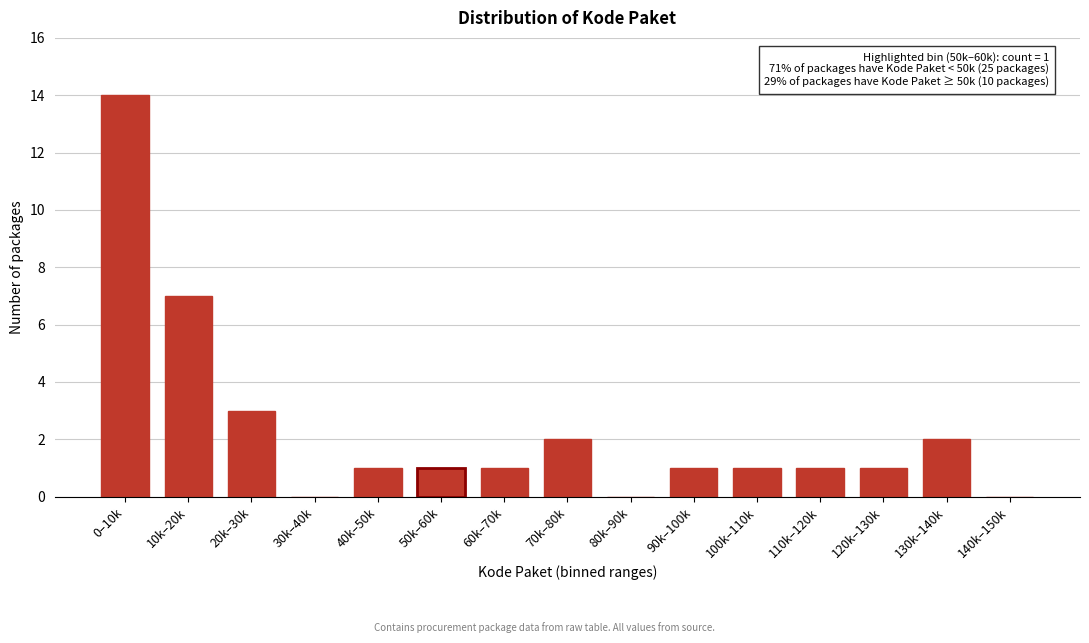

Reading right to left, list all the values displayed in this chart.

140k–150k=0	130k–140k=2	120k–130k=1	110k–120k=1	100k–110k=1	90k–100k=1	80k–90k=0	70k–80k=2	60k–70k=1	50k–60k=1	40k–50k=1	30k–40k=0	20k–30k=3	10k–20k=7	0–10k=14